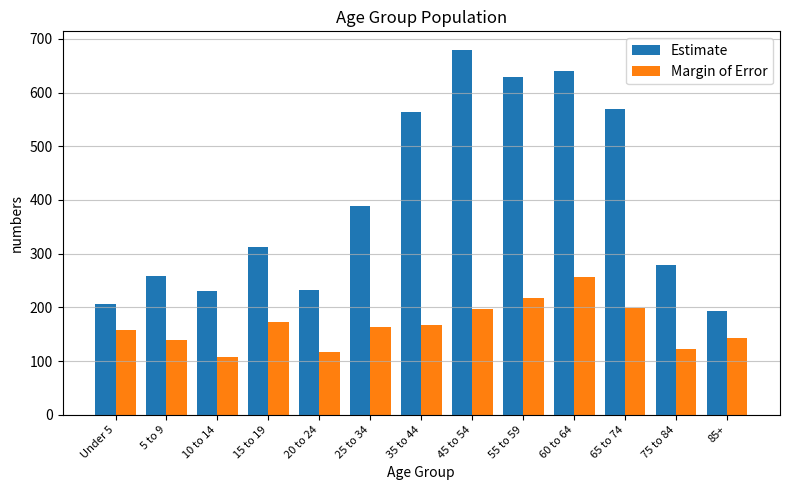

Which label corresponds to the smallest value in the chart?

10 to 14